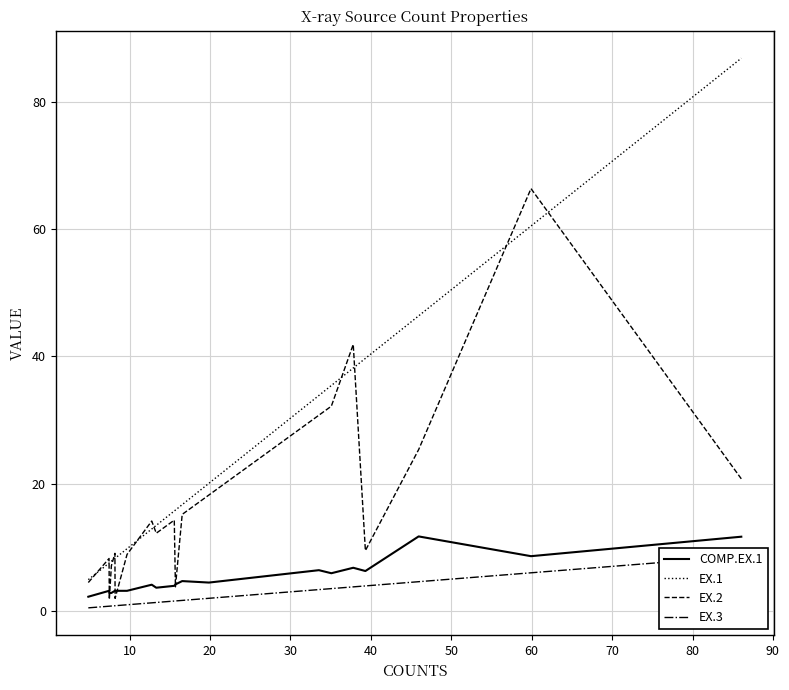

True or false: EX.1 and COMP.EX.1 intersect in this chart.

False